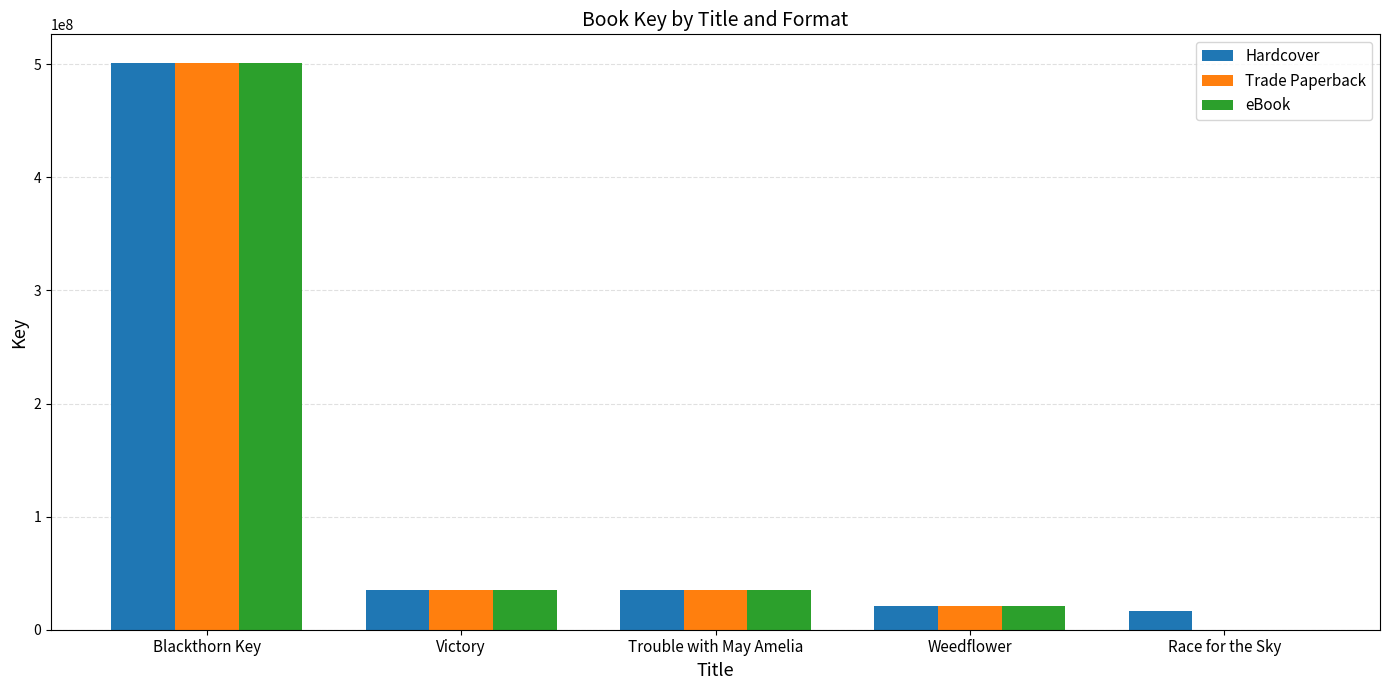

At which category does the chart reach its peak across all series?

Blackthorn Key